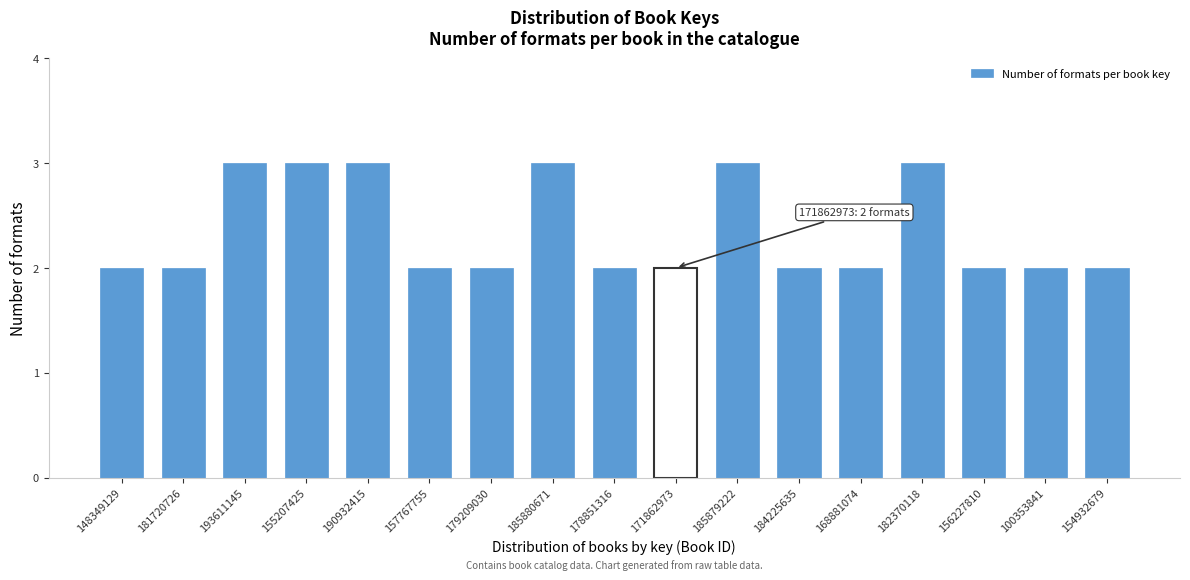

Reading right to left, what are all the values shown in this chart?

2	2	2	3	2	2	3	2	2	3	2	2	3	3	3	2	2